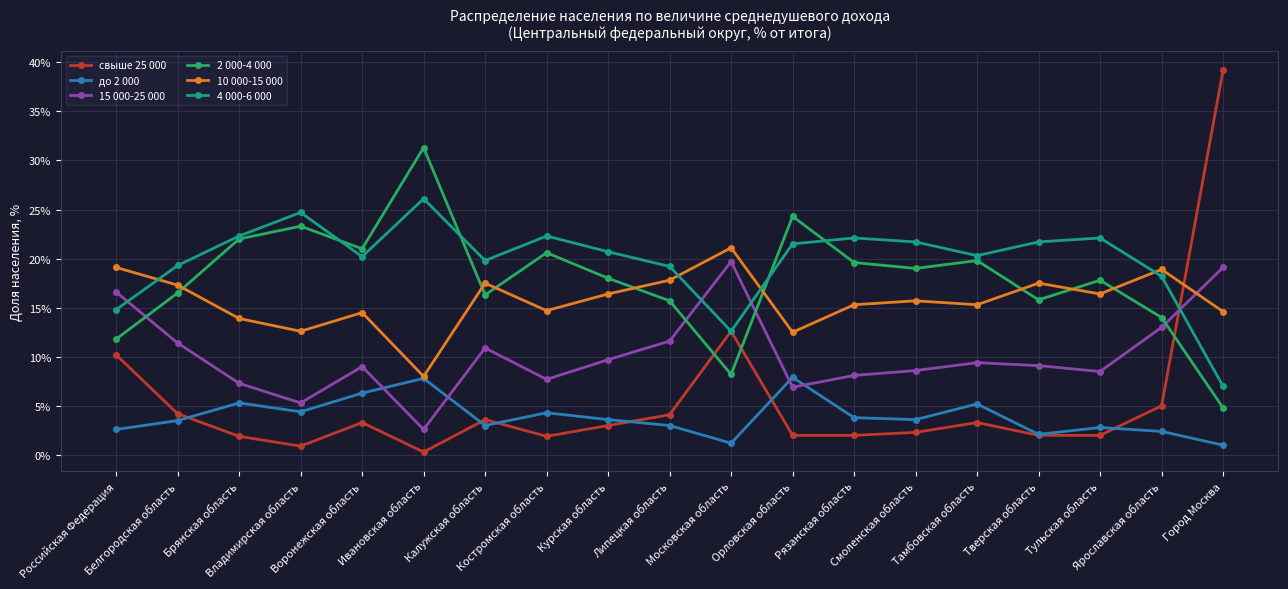

After their last crossing, which series has the higher values: 10 000-15 000 or 4 000-6 000?

10 000-15 000